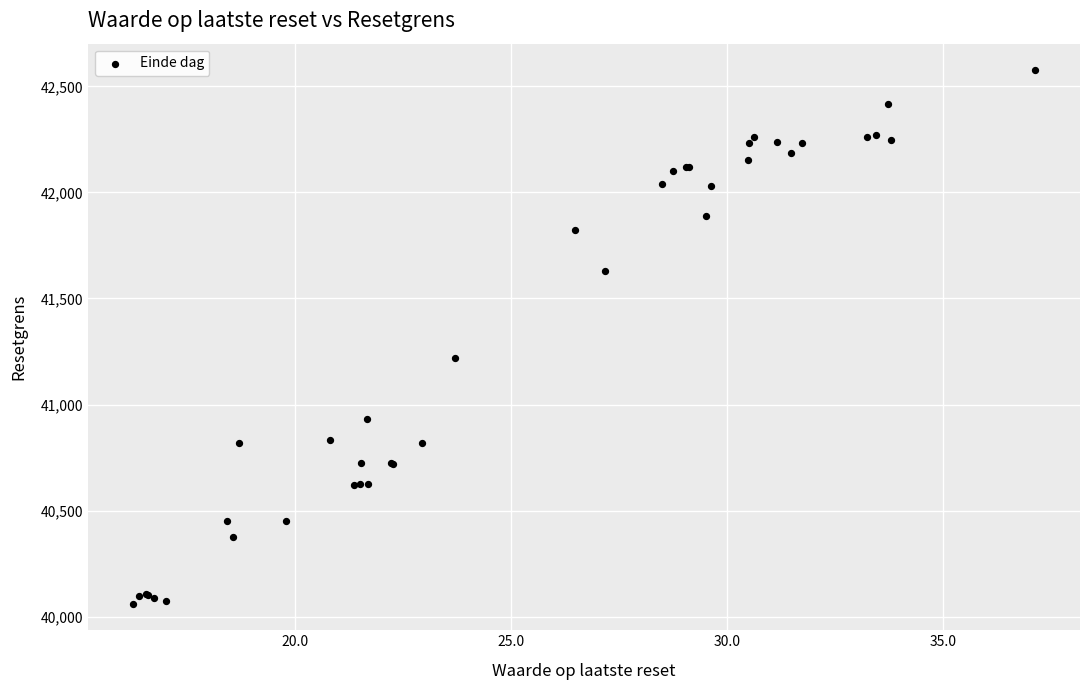

What Y value in the scatter plot is closest to 41318?

41217.5